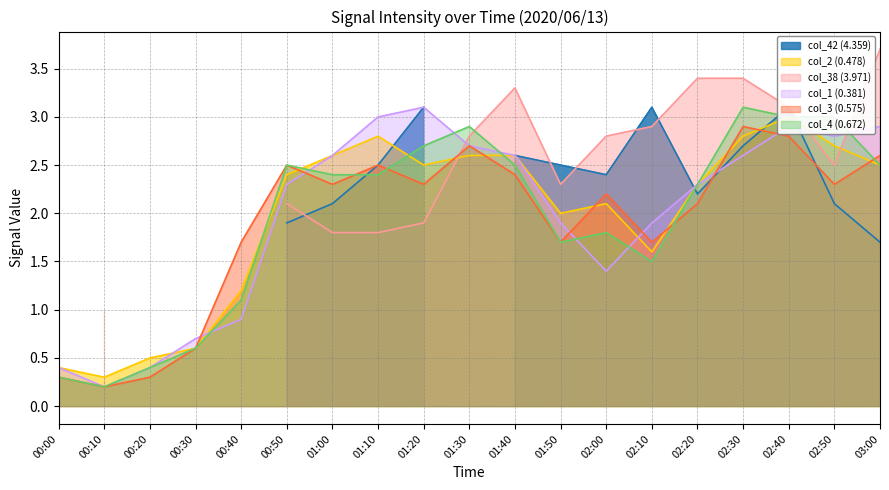

What is the difference between the col_2 (0.478) values at 02:20 and 02:50?

0.4